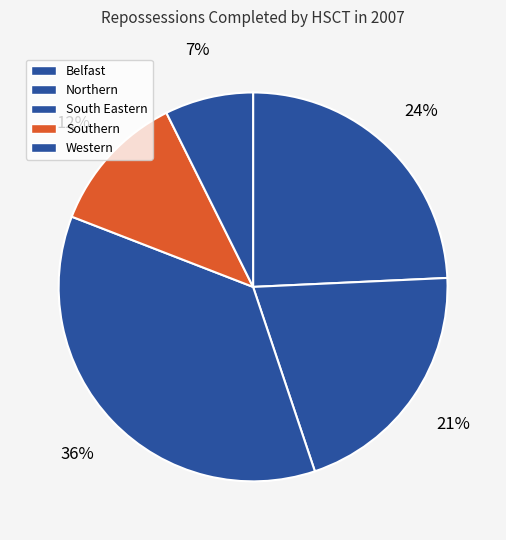

To the nearest percent, what is the combined percentage of Southern and Belfast?

36%